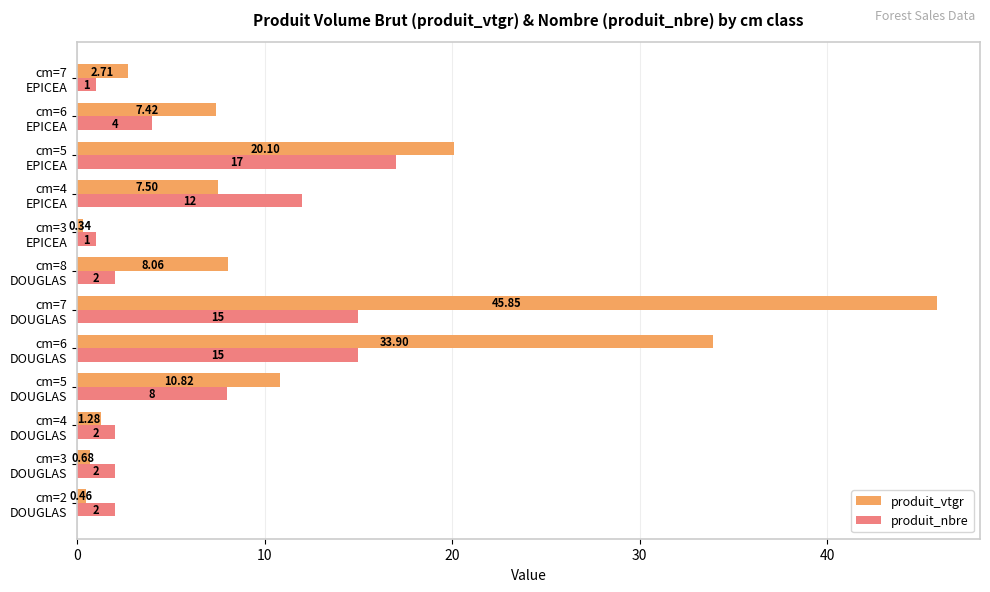

Which category has the lowest value across all series?

cm=3
EPICEA